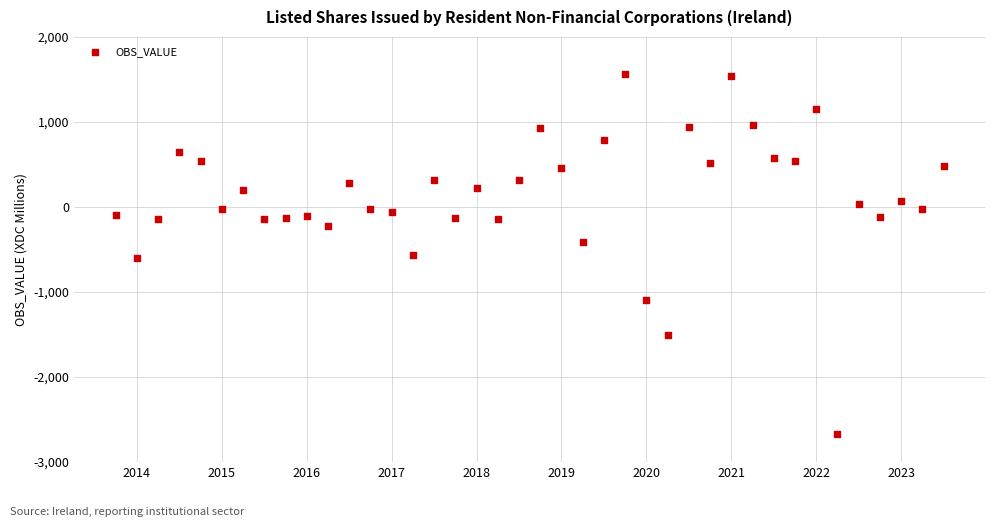

What is the range of Y values (max minus min)?

4238.2